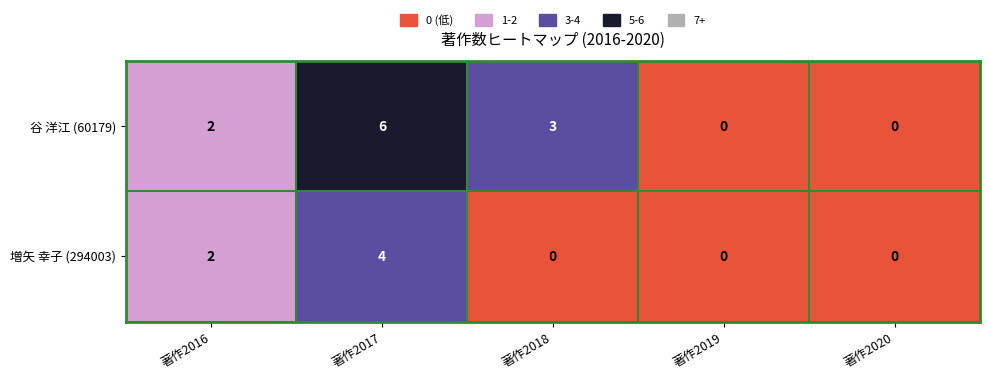

What is the difference between the maximum and second lowest values in the 増矢 幸子 (294003) series?

4